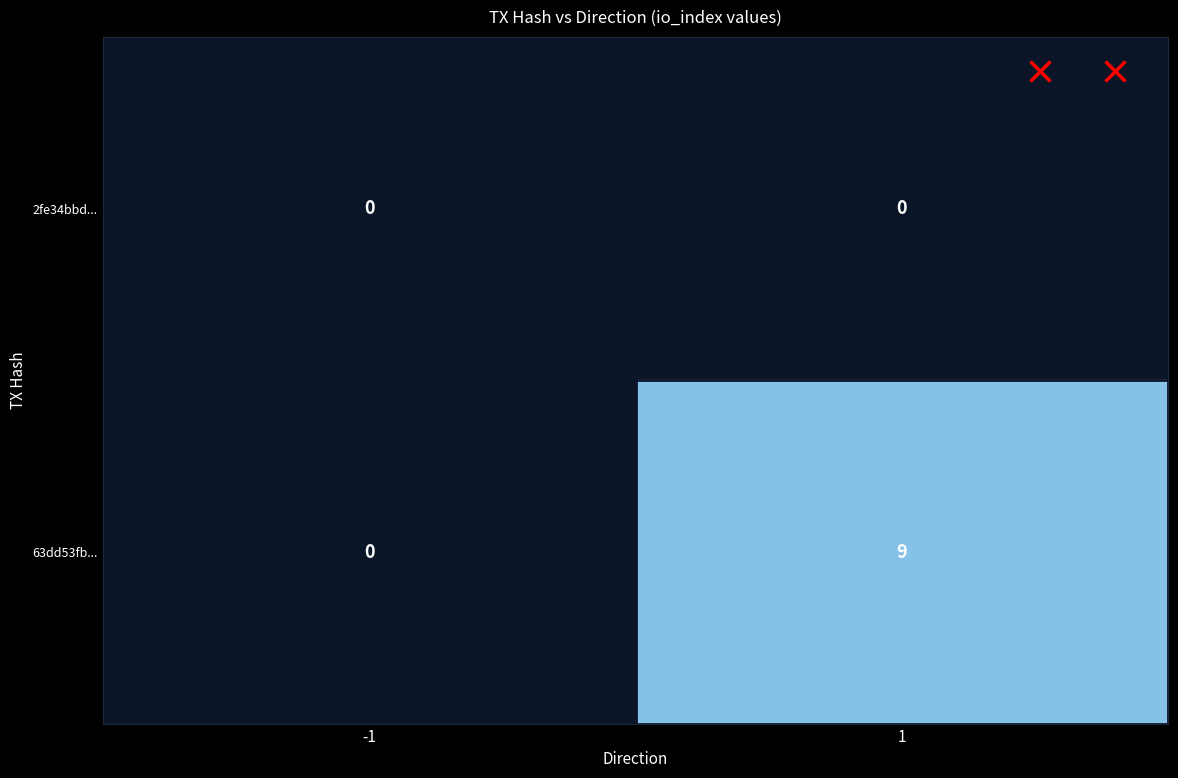

List the series in order of their overall mean, highest first.

63dd53fb..., 2fe34bbd...